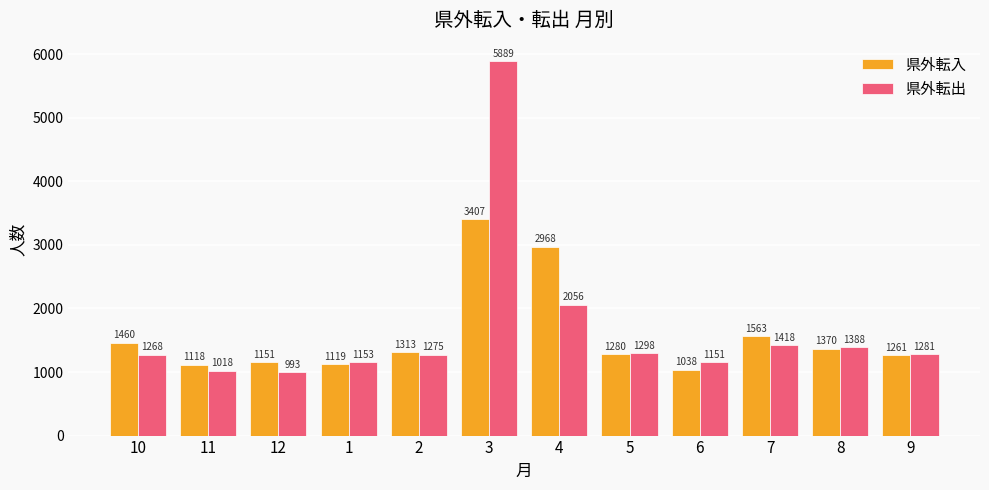

Between 4 and 8, which series saw the biggest shift?

県外転入